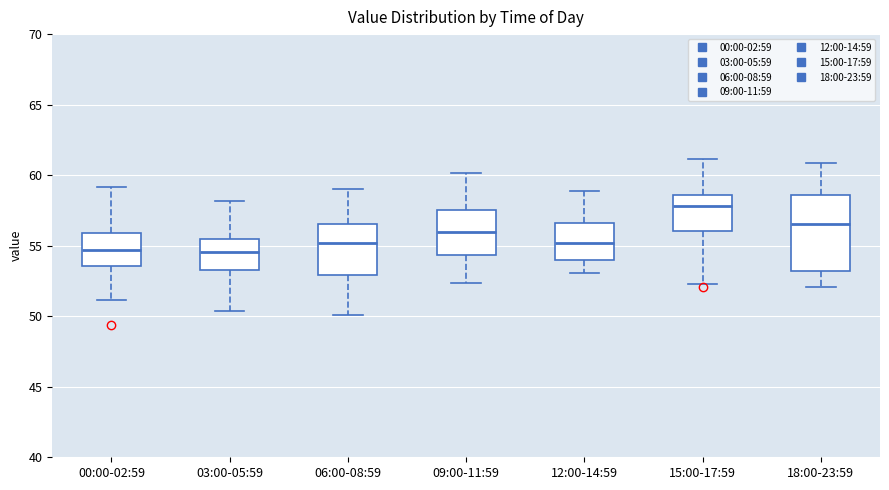

Which box has the highest median line?

15:00-17:59